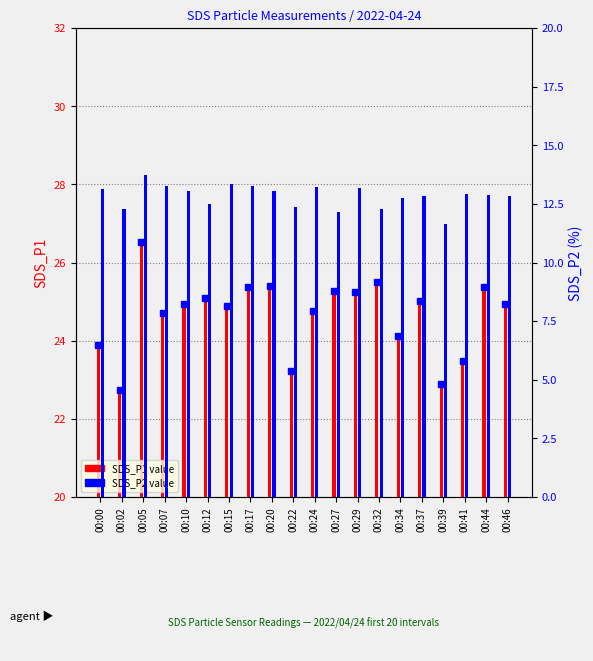

Reading left to right, extract all data points from this chart.

SDS_P1: 23.9	22.8	26.5	24.7	24.9	25.1	24.9	25.4	25.4	23.2	24.8	25.3	25.2	25.5	24.1	25.0	22.9	23.5	25.4	24.9
SDS_P2: 13.1	12.3	13.7	13.2	13.1	12.5	13.3	13.3	13.1	12.3	13.2	12.2	13.2	12.3	12.8	12.8	11.7	12.9	12.9	12.8